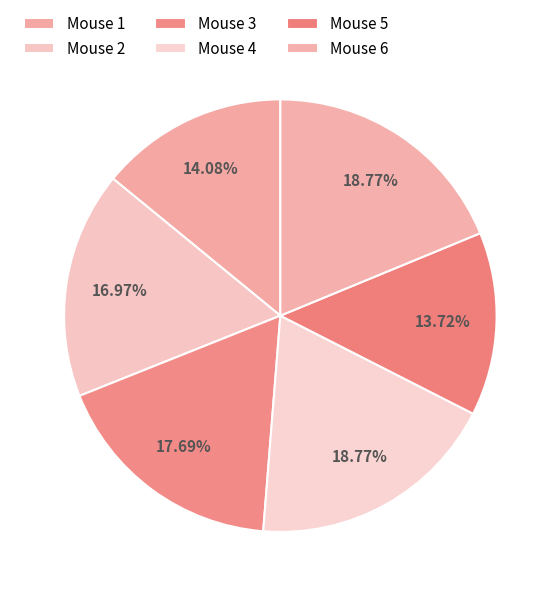

What is the ratio of the value at Mouse 2 to the value at Mouse 1?

1.2